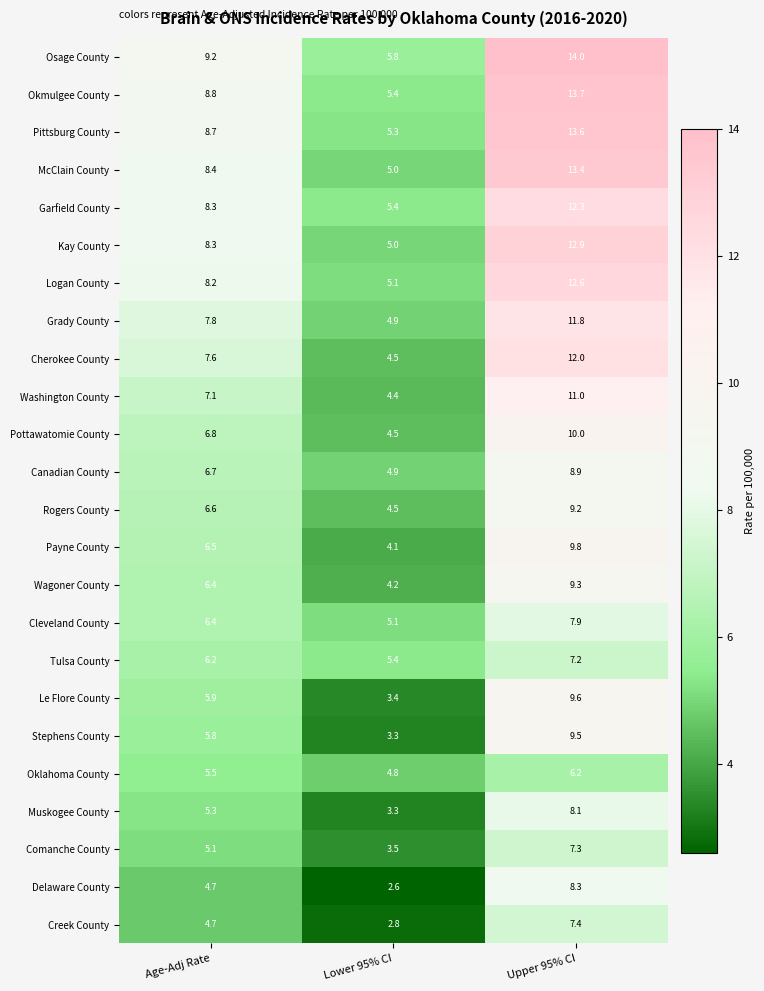

What is the total value across all series at Age-Adj Rate?

165.0